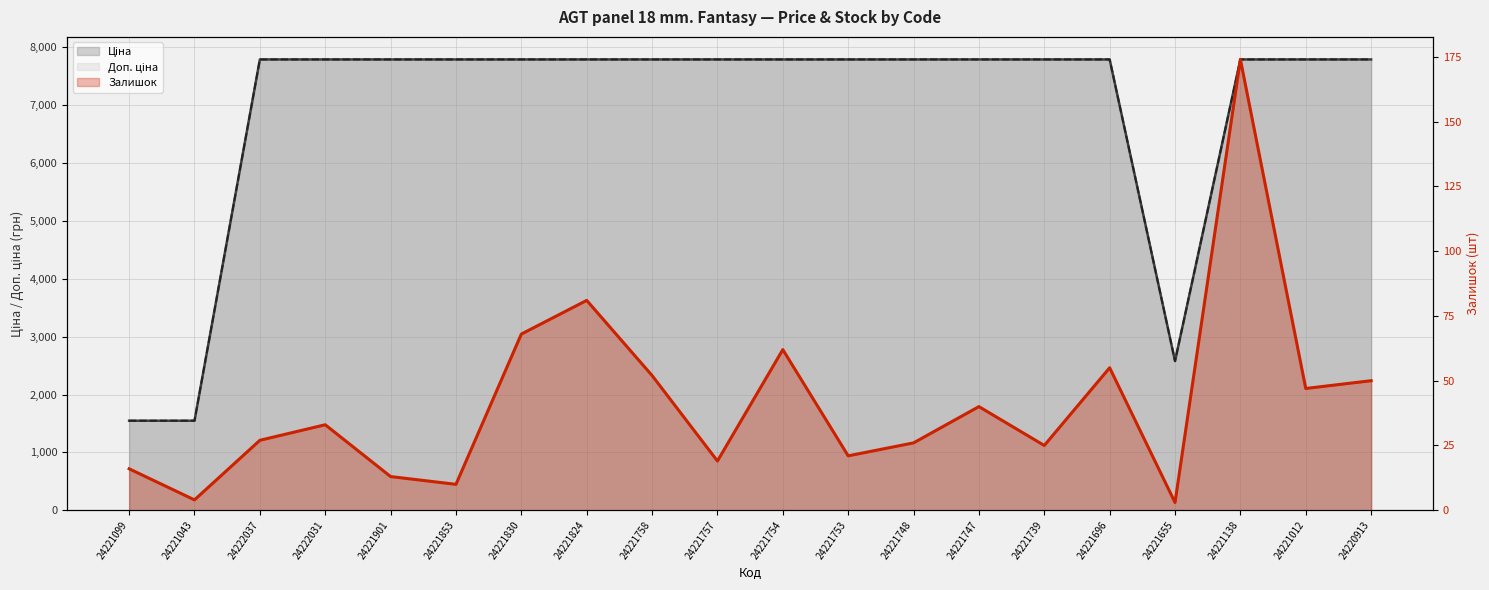

Where is Залишок nearest to the value 88?

24221824